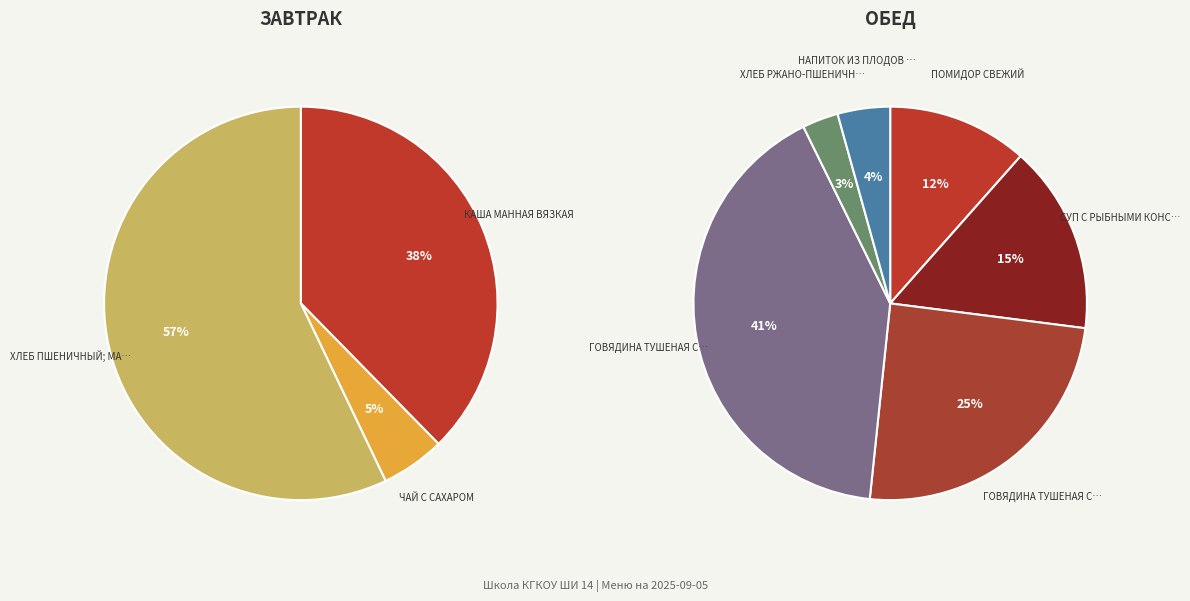

How many segments does this pie chart have?

9